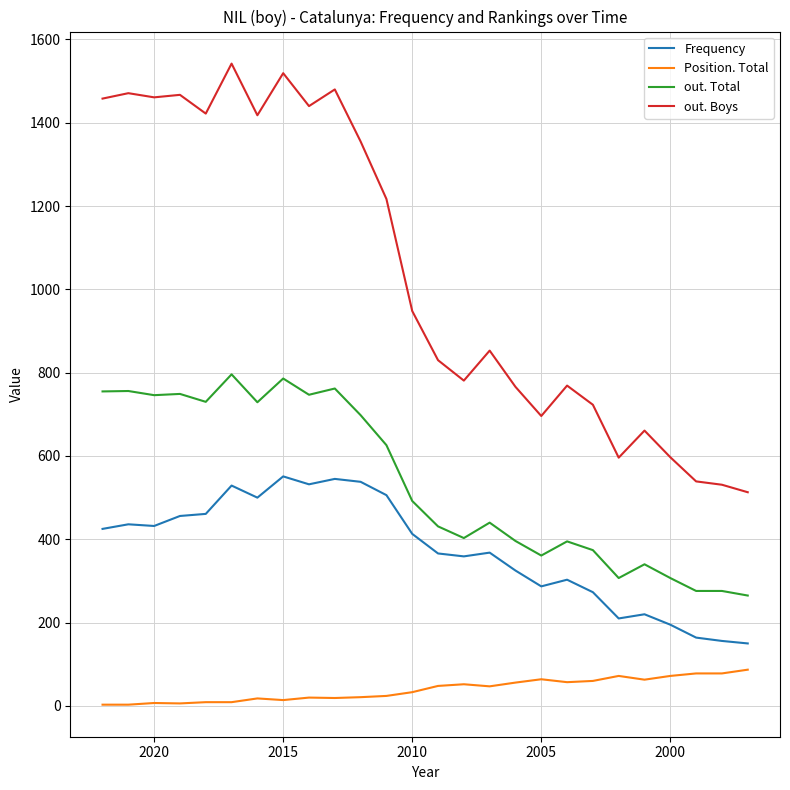

Which series has the largest total across all categories?

out. Boys